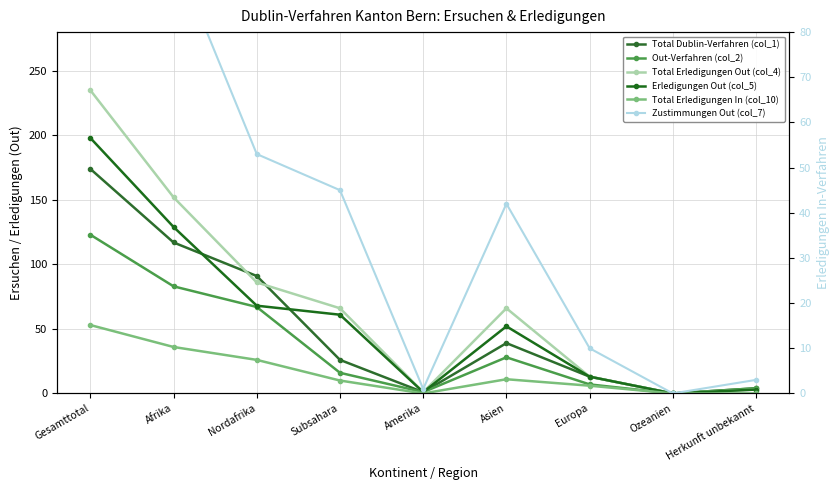

Where is the first local minimum for Total Erledigungen Out (col_4)?

Amerika